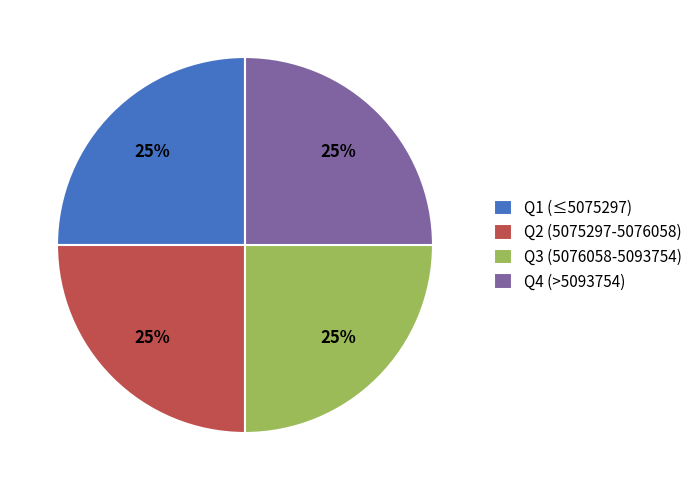

Does Q1 (≤5075297) account for over 50% of the chart?

No